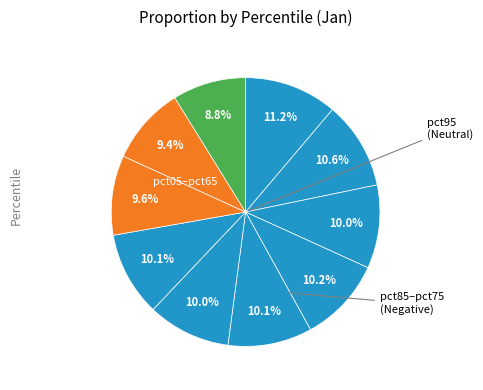

How many segments does this pie chart have?

10